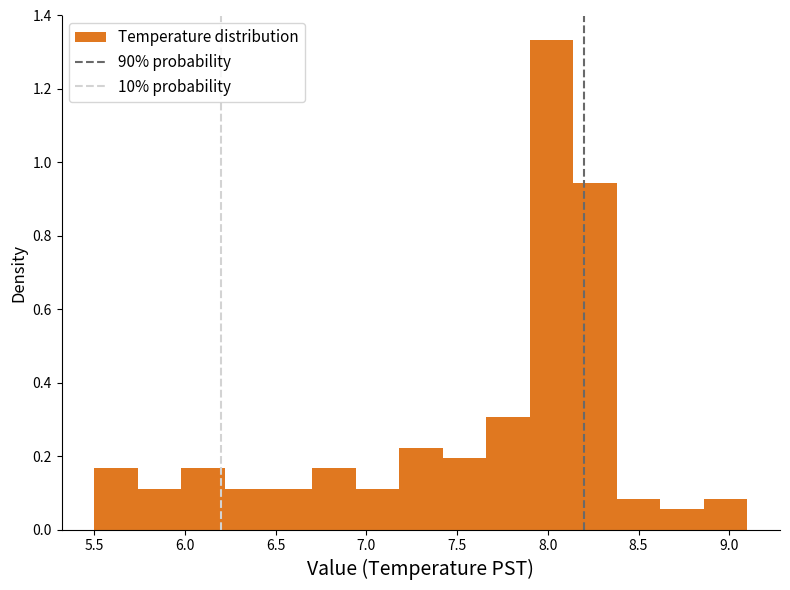

Over which range of the x-axis is the bar tallest?

7.90 to 8.14